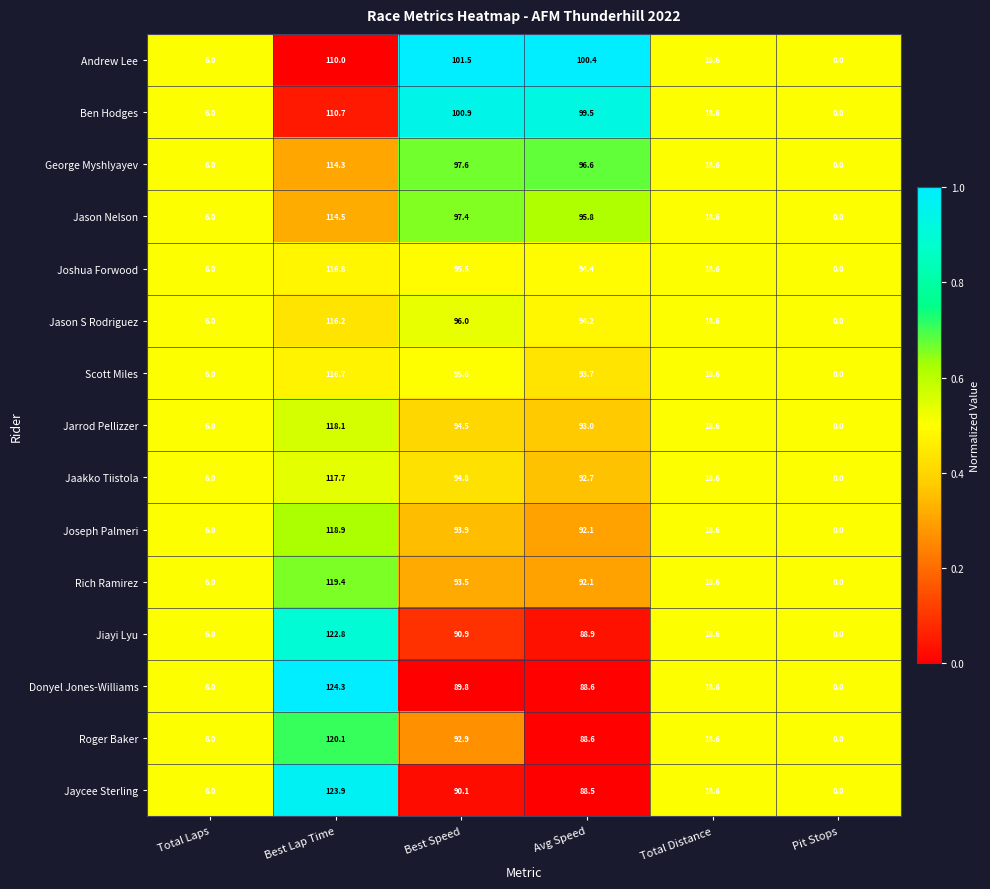

Is it true that Joshua Forwood equals 171.5 at Best Lap Time?

False